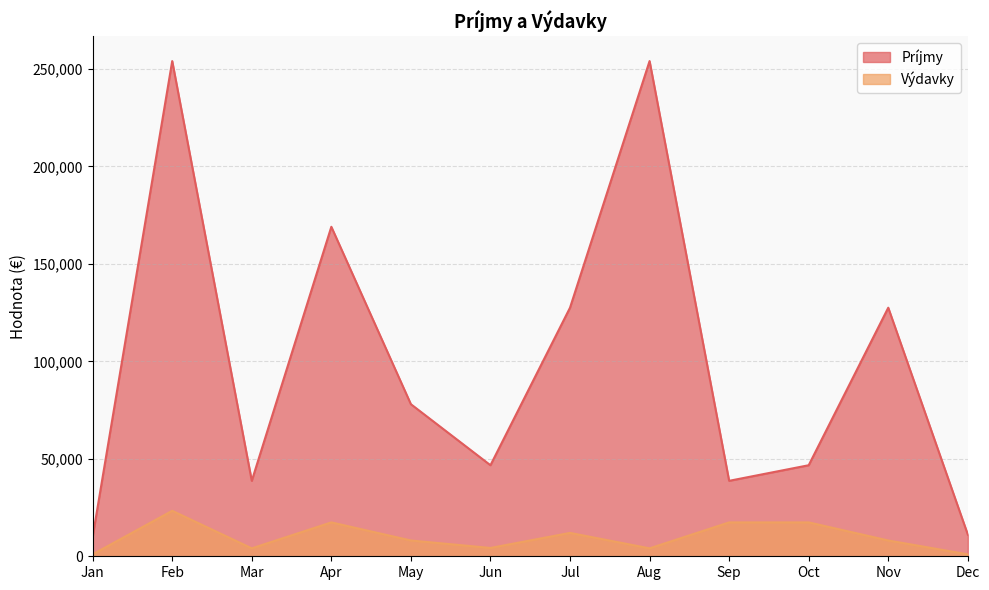

What is the approximate value of Príjmy at Jun?

46700